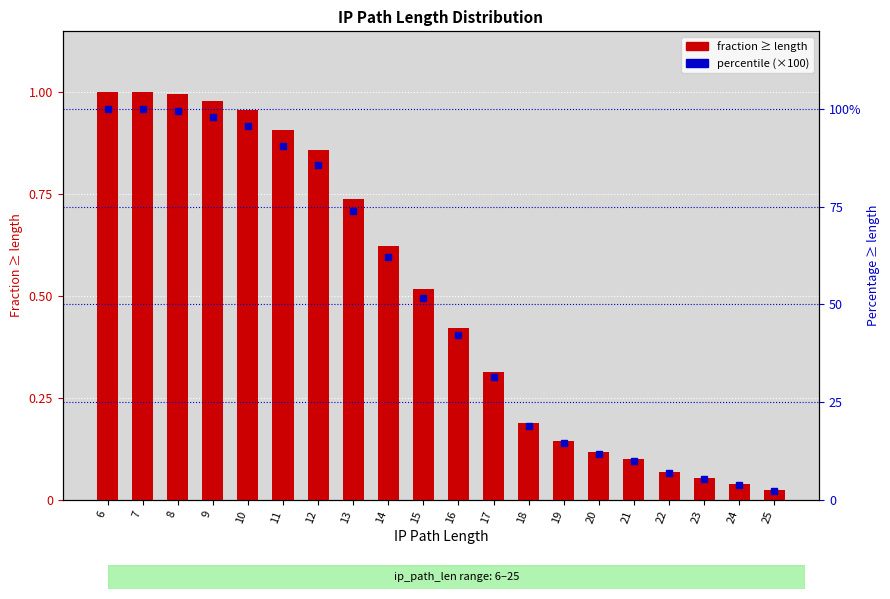

At which label is perc_gte closest to 0?

25